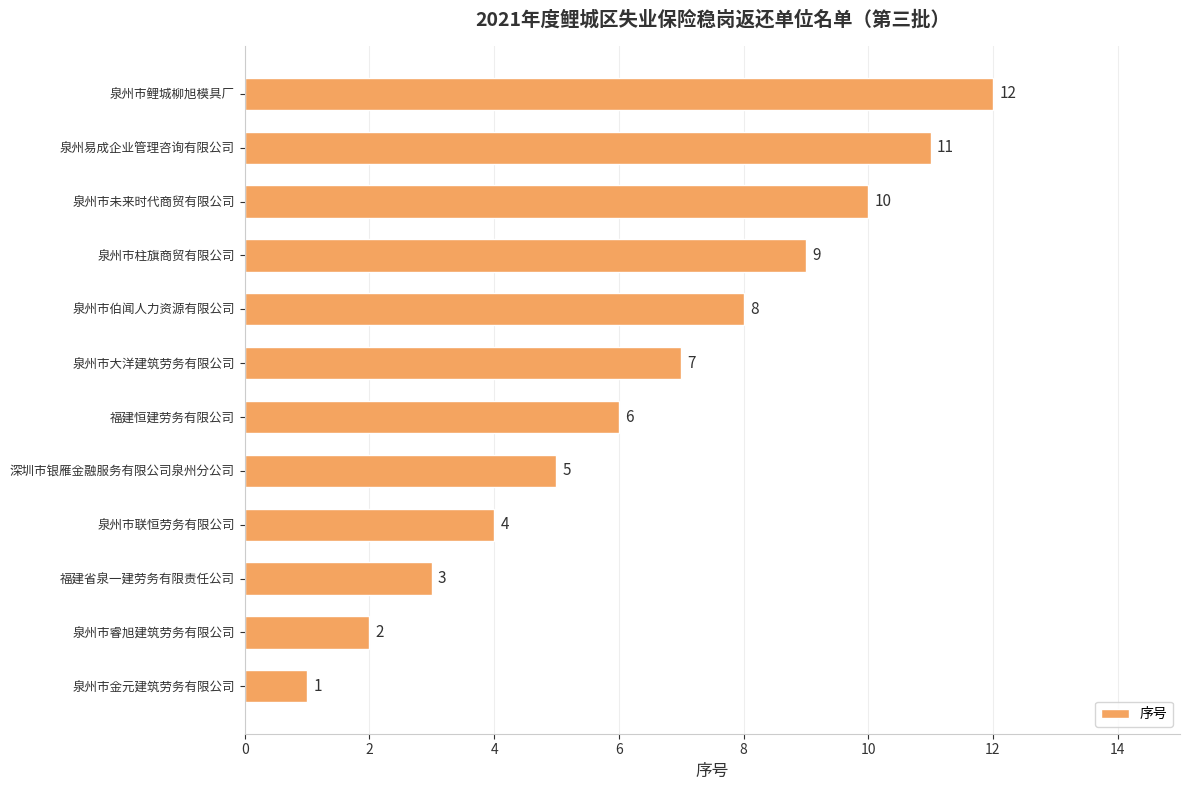

Is it true that the value at 泉州市金元建筑劳务有限公司 is 2?

False